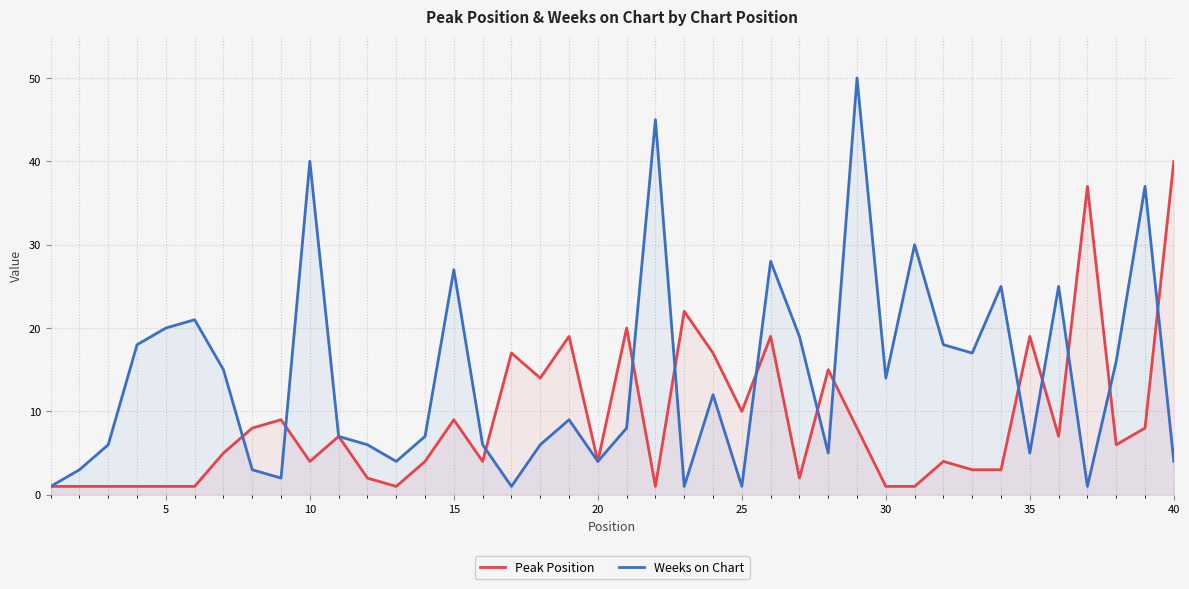

Which series has the largest total across all categories?

Weeks on Chart